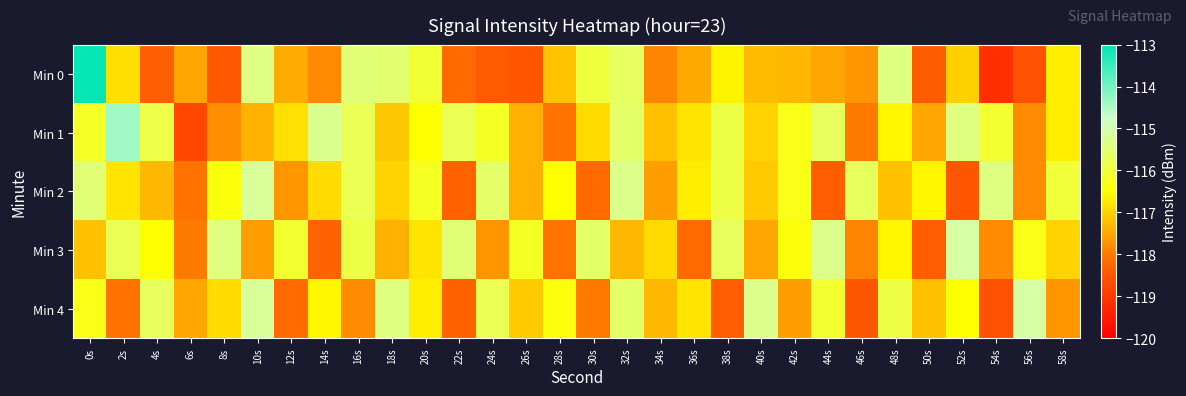

Reading left to right, transcribe all the data shown in this chart.

Min 0: 0s=-113.1	2s=-116.9	4s=-118.4	6s=-117.5	8s=-118.5	10s=-115.4	12s=-117.5	14s=-117.8	16s=-115.5	18s=-115.5	20s=-116.1	22s=-118.2	24s=-118.4	26s=-118.5	28s=-117.2	30s=-116.0	32s=-115.7	34s=-117.9	36s=-117.5	38s=-116.6	40s=-117.3	42s=-117.3	44s=-117.5	46s=-117.7	48s=-115.4	50s=-118.4	52s=-117.0	54s=-119.2	56s=-118.6	58s=-116.7
Min 1: 0s=-116.1	2s=-114.4	4s=-115.9	6s=-118.8	8s=-117.8	10s=-117.4	12s=-116.8	14s=-115.3	16s=-115.8	18s=-117.1	20s=-116.5	22s=-115.8	24s=-116.2	26s=-117.4	28s=-118.1	30s=-116.9	32s=-115.6	34s=-117.2	36s=-116.8	38s=-115.9	40s=-117.0	42s=-116.3	44s=-115.7	46s=-118.0	48s=-116.6	50s=-117.5	52s=-115.4	54s=-116.1	56s=-117.8	58s=-116.7
Min 2: 0s=-115.5	2s=-116.8	4s=-117.3	6s=-118.1	8s=-116.4	10s=-115.2	12s=-117.7	14s=-116.9	16s=-115.8	18s=-117.0	20s=-116.2	22s=-118.3	24s=-115.6	26s=-117.4	28s=-116.5	30s=-118.2	32s=-115.3	34s=-117.6	36s=-116.7	38s=-115.9	40s=-117.1	42s=-116.3	44s=-118.4	46s=-115.7	48s=-117.2	50s=-116.6	52s=-118.5	54s=-115.4	56s=-117.8	58s=-116.0
Min 3: 0s=-117.2	2s=-115.8	4s=-116.5	6s=-118.0	8s=-115.4	10s=-117.6	12s=-116.1	14s=-118.3	16s=-115.9	18s=-117.4	20s=-116.8	22s=-115.5	24s=-117.7	26s=-116.2	28s=-118.1	30s=-115.6	32s=-117.3	34s=-116.9	36s=-118.2	38s=-115.7	40s=-117.5	42s=-116.4	44s=-115.3	46s=-117.9	48s=-116.6	50s=-118.4	52s=-115.1	54s=-117.8	56s=-116.3	58s=-117.0
Min 4: 0s=-116.3	2s=-118.1	4s=-115.7	6s=-117.5	8s=-116.9	10s=-115.2	12s=-118.2	14s=-116.6	16s=-117.8	18s=-115.4	20s=-116.7	22s=-118.3	24s=-115.8	26s=-117.1	28s=-116.4	30s=-118.0	32s=-115.6	34s=-117.3	36s=-116.8	38s=-118.4	40s=-115.3	42s=-117.6	44s=-116.1	46s=-118.5	48s=-115.9	50s=-117.2	52s=-116.5	54s=-118.6	56s=-115.1	58s=-117.7